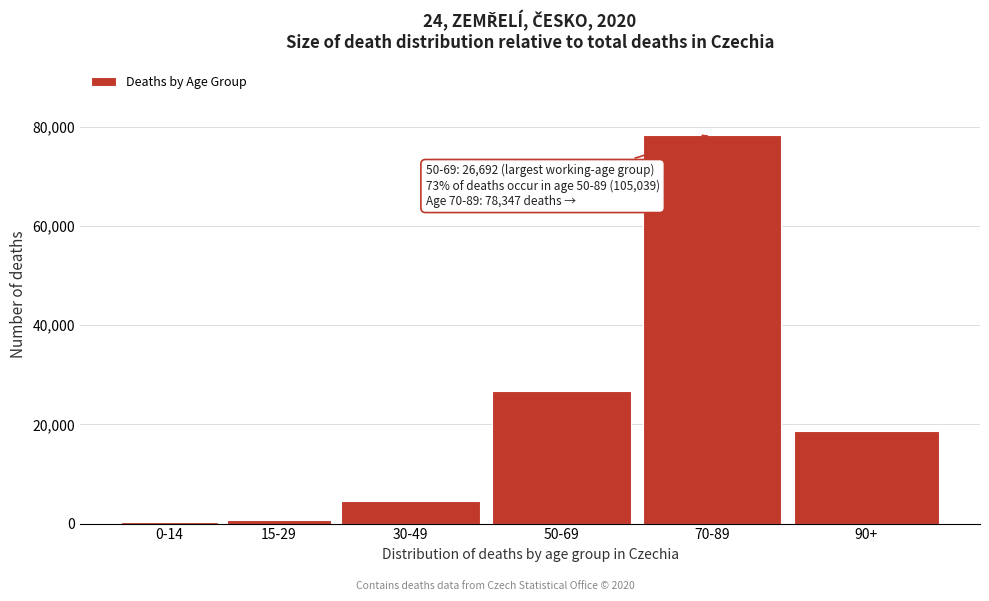

What is the label of the 5th bar from the left?

70-89